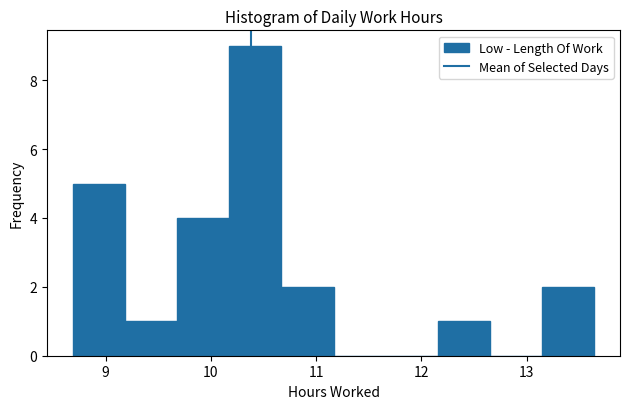

Over which range of the x-axis is the bar tallest?

10.2 to 10.7